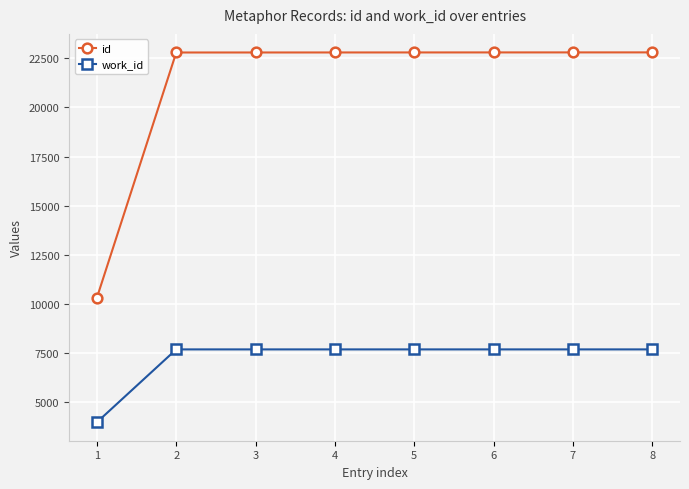

The work_id series shows 10922 at 3. True or false?

False